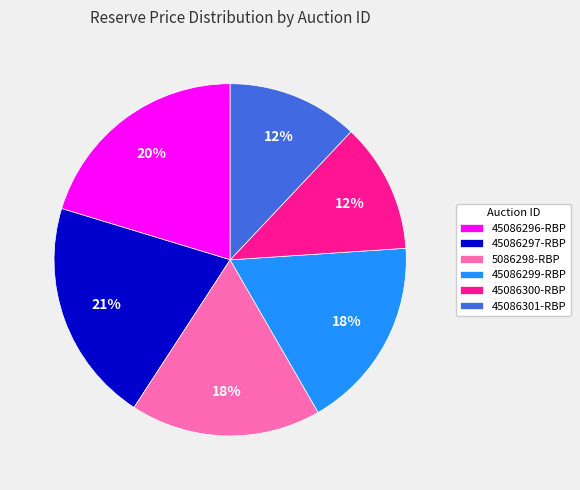

To the nearest percent, what percentage of the pie is 5086298-RBP?

18%